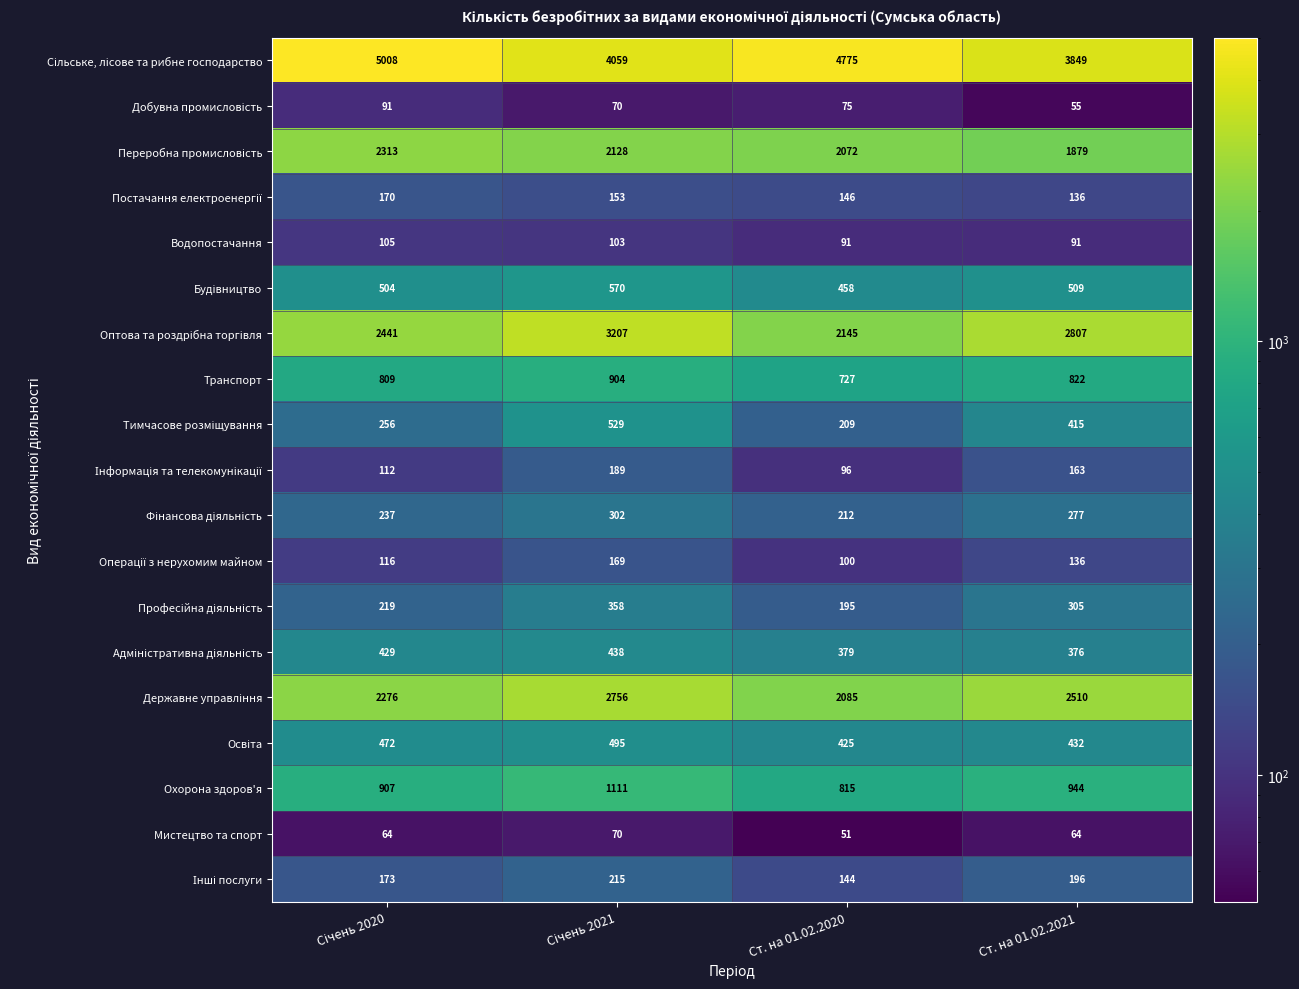

Which category has the lowest value across all series?

Ст. на 01.02.2020